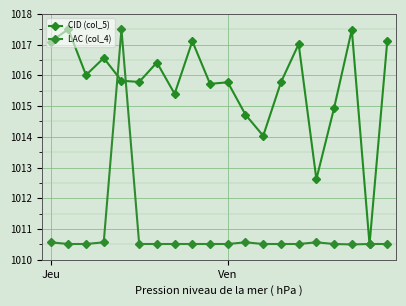

At which category is the sum across all series the highest?

4